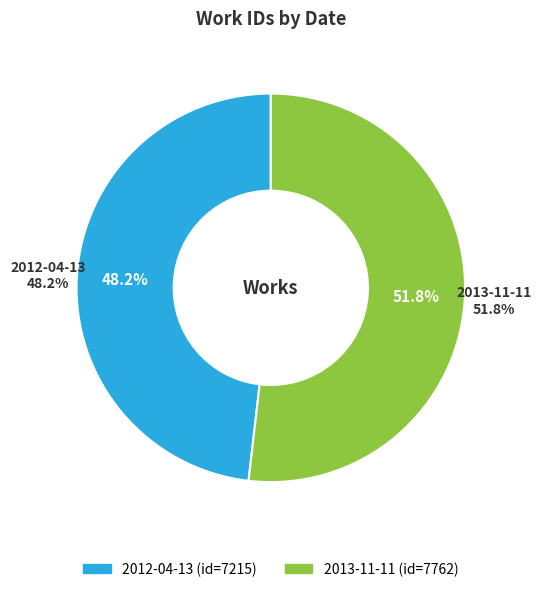

Rank the categories by value from highest to lowest.

2013-11-11, 2012-04-13